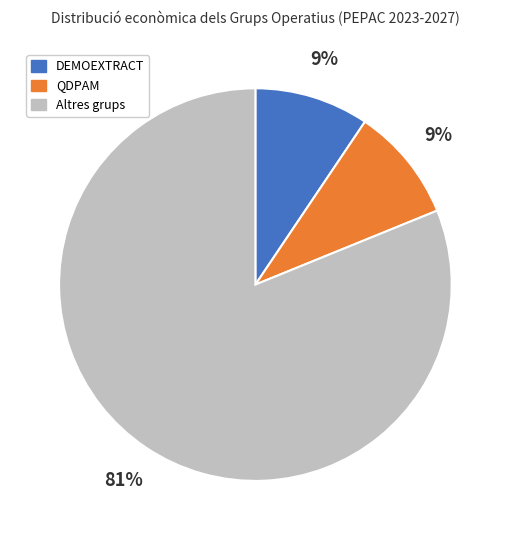

Combined, do QDPAM and Altres grups account for over 50%?

Yes